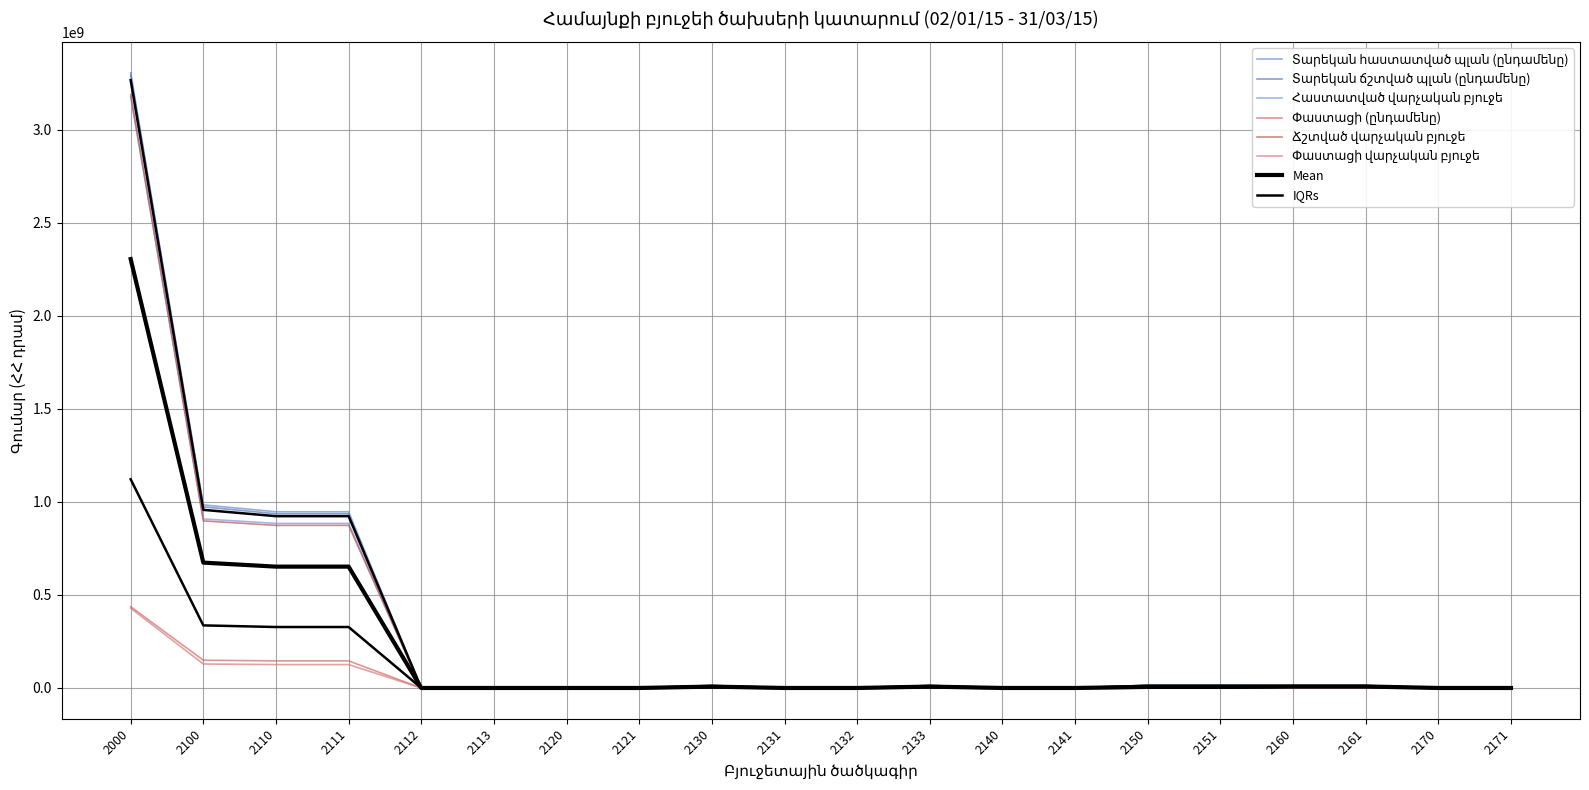

Rank the series by their maximum value, from highest to lowest.

Տարեկան ճշտված պլան (ընդամենը), Տարեկան հաստատված պլան (ընդամենը), Ճշտված վարչական բյուջե, Հաստատված վարչական բյուջե, Փաստացի (ընդամենը), Փաստացի վարչական բյուջե